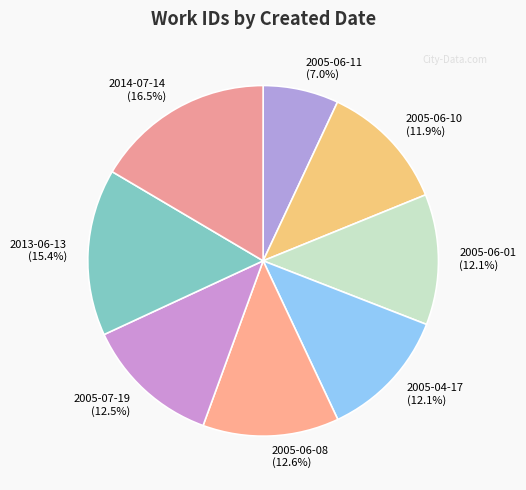

Is it true that 2005-07-19 is 4% of the pie?

False